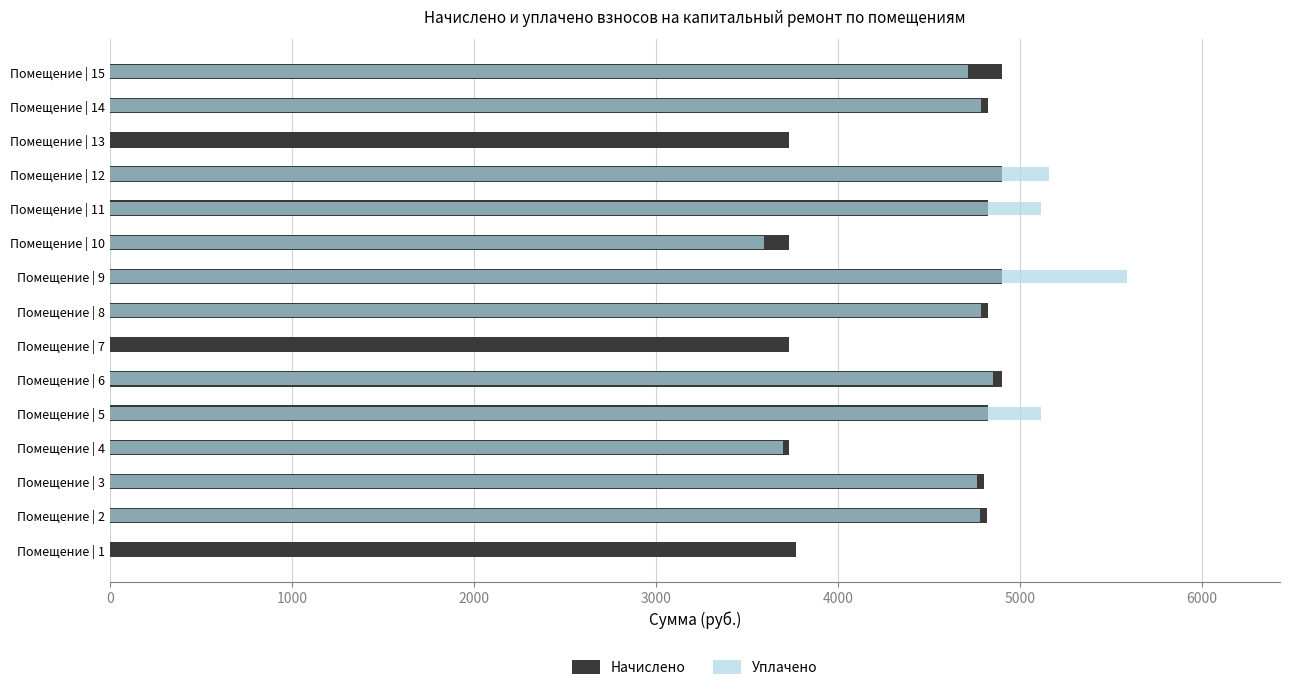

How many categories are shown in the chart?

15